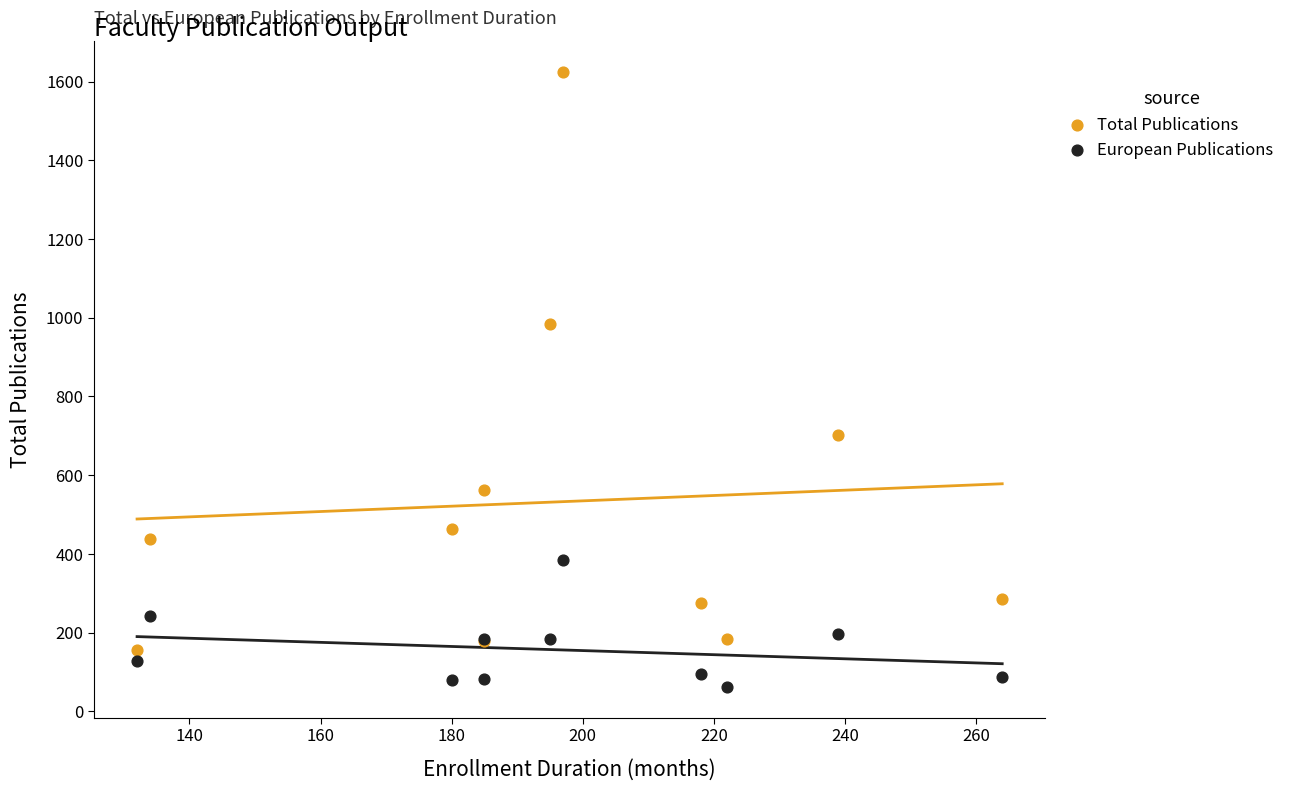

What are all the series names shown in the legend?

Total Publications, European Publications